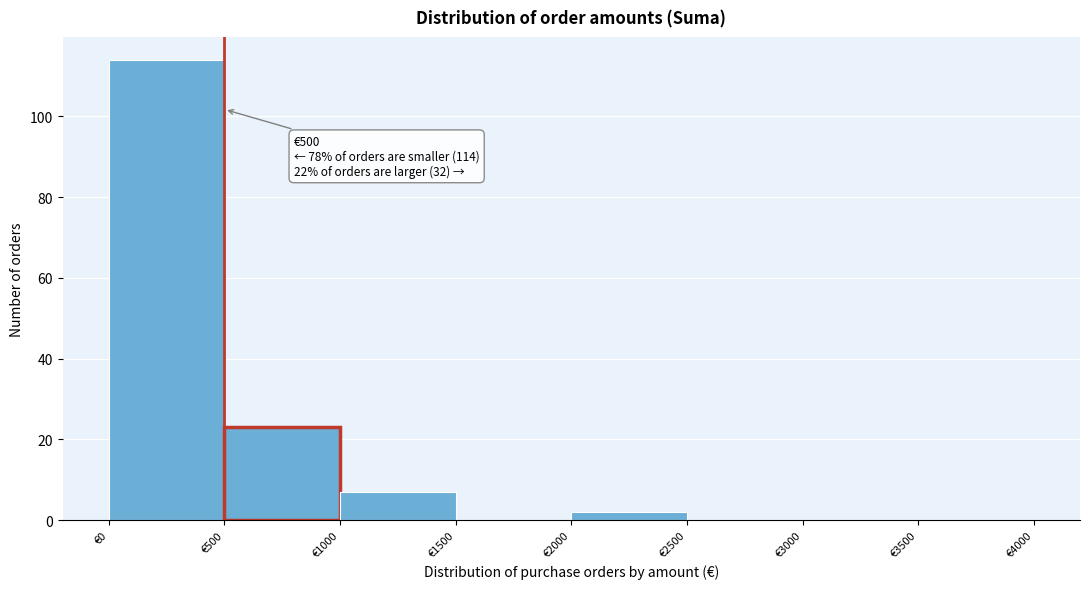

Which range on the x-axis has the tallest bar?

0 to 500